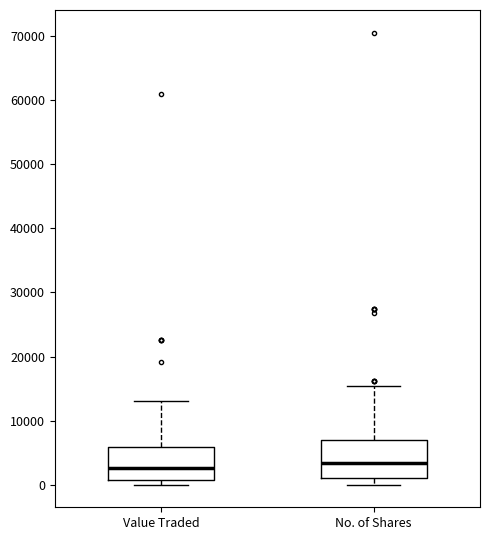

Where is the lower edge of the box for No. of Shares on the y-axis? The values are not printed on the chart, so give them approximately, as read against the axis.

1000